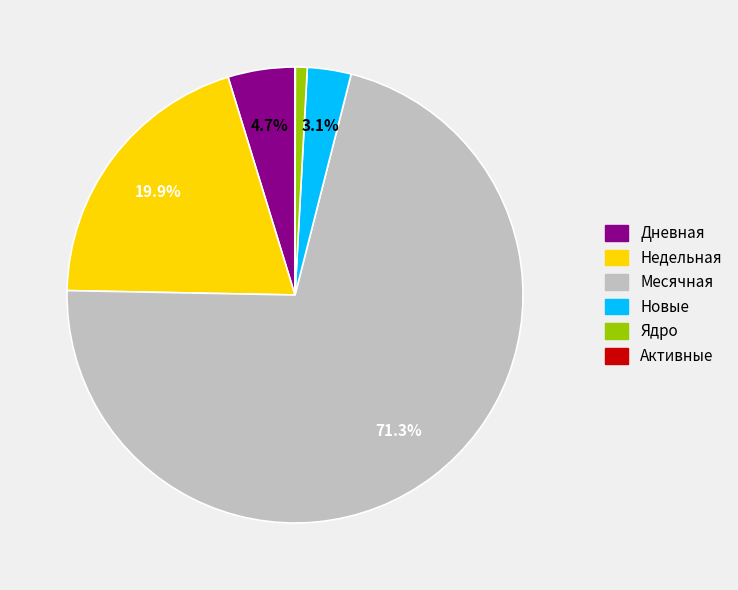

Is there a majority slice in this chart?

Yes